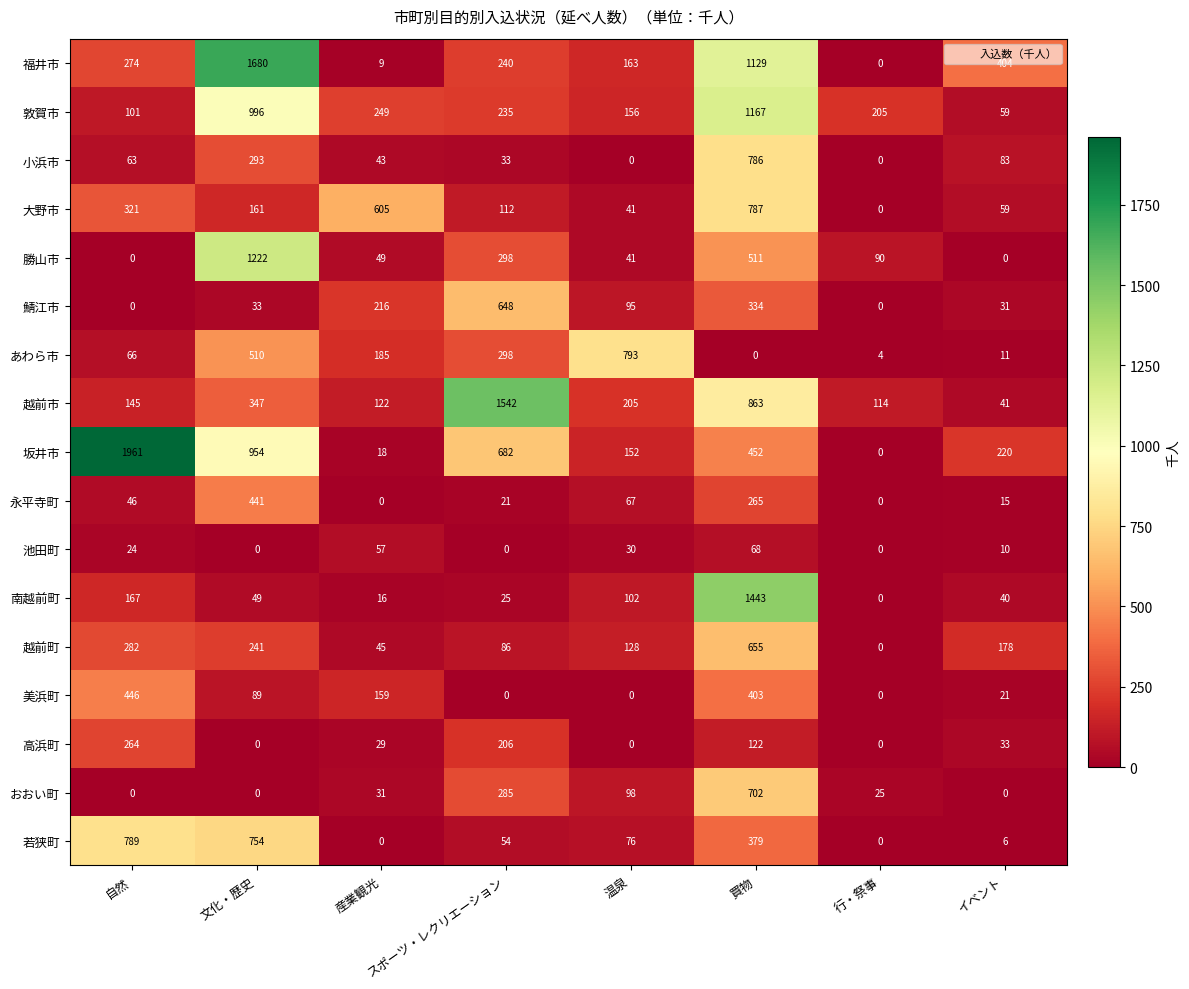

How many categories are shown in the chart?

8